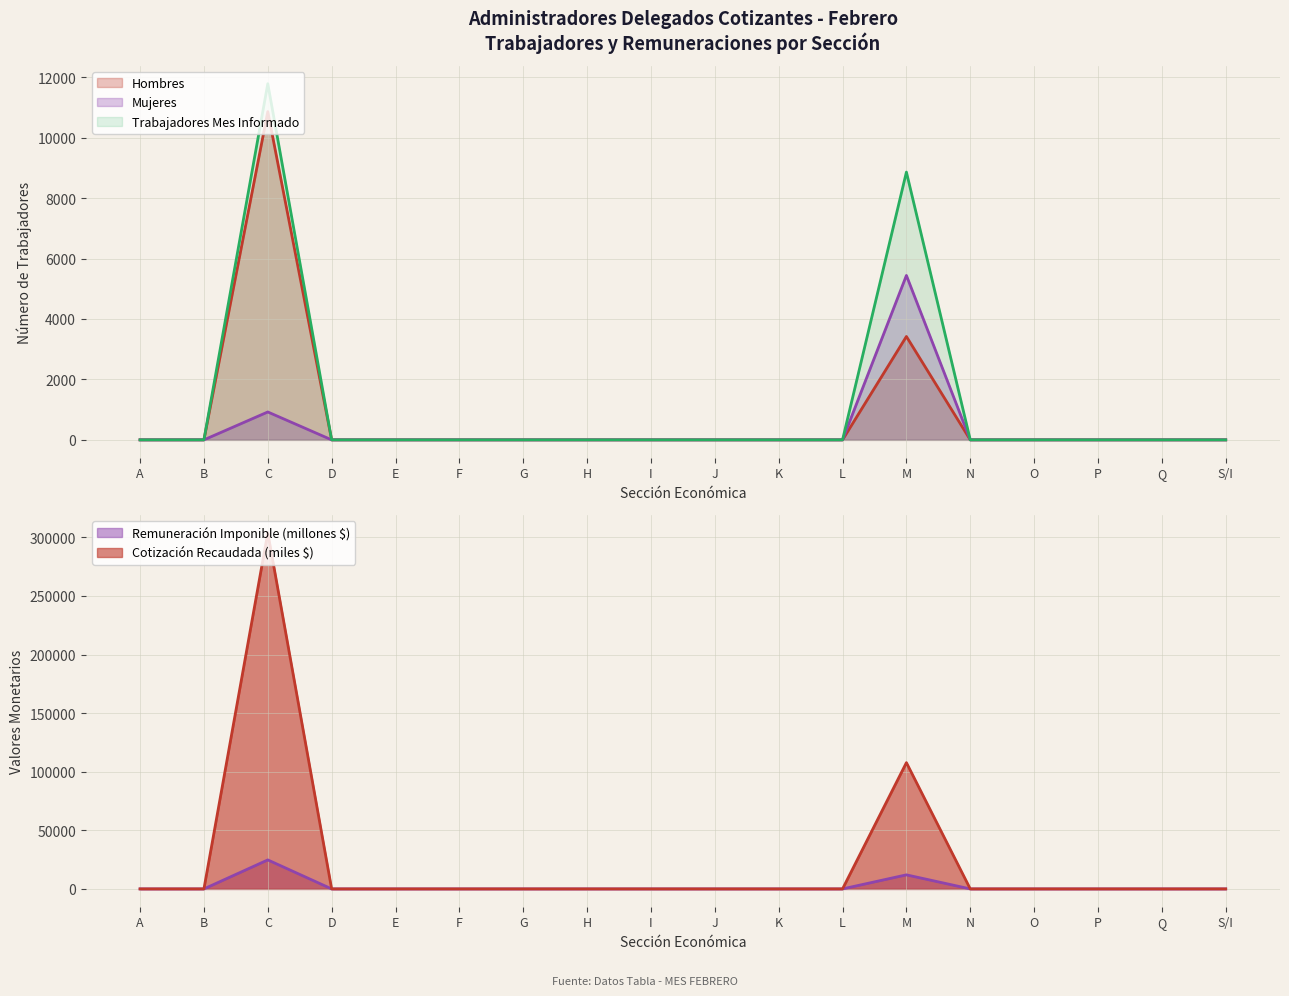

How many data points does each series have?

18